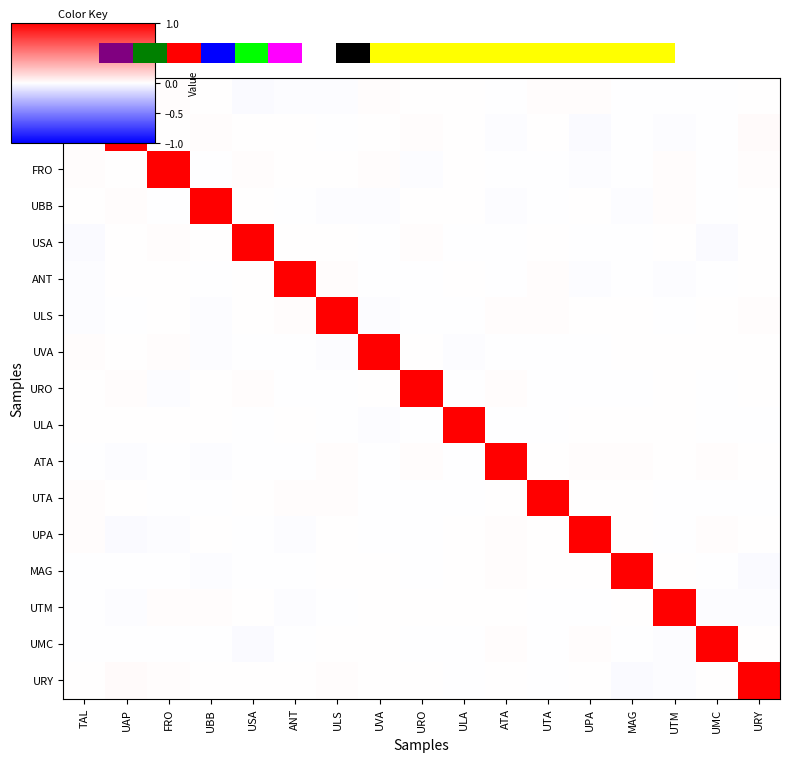

Reading right to left, what are all the values shown in this chart?

TAL: URY=0.0	UMC=-0.0	UTM=-0.0	MAG=-0.0	UPA=0.0	UTA=0.0	ATA=-0.0	ULA=0.0	URO=0.0	UVA=0.0	ULS=-0.0	ANT=-0.0	USA=-0.0	UBB=0.0	FRO=0.0	UAP=0.0	TAL=1.0
UAP: URY=0.0	UMC=-0.0	UTM=-0.0	MAG=-0.0	UPA=-0.0	UTA=0.0	ATA=-0.0	ULA=0.0	URO=0.0	UVA=0.0	ULS=-0.0	ANT=0.0	USA=0.0	UBB=0.0	FRO=0.0	UAP=1.0	TAL=0.0
FRO: URY=0.0	UMC=-0.0	UTM=0.0	MAG=-0.0	UPA=-0.0	UTA=-0.0	ATA=-0.0	ULA=0.0	URO=-0.0	UVA=0.0	ULS=0.0	ANT=0.0	USA=0.0	UBB=-0.0	FRO=1.0	UAP=0.0	TAL=0.0
UBB: URY=0.0	UMC=-0.0	UTM=0.0	MAG=-0.0	UPA=0.0	UTA=-0.0	ATA=-0.0	ULA=0.0	URO=0.0	UVA=-0.0	ULS=-0.0	ANT=-0.0	USA=0.0	UBB=1.0	FRO=-0.0	UAP=0.0	TAL=0.0
USA: URY=0.0	UMC=-0.0	UTM=0.0	MAG=-0.0	UPA=-0.0	UTA=0.0	ATA=-0.0	ULA=-0.0	URO=0.0	UVA=-0.0	ULS=0.0	ANT=0.0	USA=1.0	UBB=0.0	FRO=0.0	UAP=0.0	TAL=-0.0
ANT: URY=0.0	UMC=-0.0	UTM=-0.0	MAG=-0.0	UPA=-0.0	UTA=0.0	ATA=-0.0	ULA=0.0	URO=-0.0	UVA=-0.0	ULS=0.0	ANT=1.0	USA=0.0	UBB=-0.0	FRO=0.0	UAP=0.0	TAL=-0.0
ULS: URY=0.0	UMC=0.0	UTM=-0.0	MAG=0.0	UPA=0.0	UTA=0.0	ATA=0.0	ULA=-0.0	URO=-0.0	UVA=-0.0	ULS=1.0	ANT=0.0	USA=0.0	UBB=-0.0	FRO=0.0	UAP=-0.0	TAL=-0.0
UVA: URY=0.0	UMC=0.0	UTM=0.0	MAG=0.0	UPA=-0.0	UTA=-0.0	ATA=-0.0	ULA=-0.0	URO=0.0	UVA=1.0	ULS=-0.0	ANT=-0.0	USA=-0.0	UBB=-0.0	FRO=0.0	UAP=0.0	TAL=0.0
URO: URY=0.0	UMC=-0.0	UTM=0.0	MAG=-0.0	UPA=-0.0	UTA=-0.0	ATA=0.0	ULA=-0.0	URO=1.0	UVA=0.0	ULS=-0.0	ANT=-0.0	USA=0.0	UBB=0.0	FRO=-0.0	UAP=0.0	TAL=0.0
ULA: URY=-0.0	UMC=-0.0	UTM=0.0	MAG=0.0	UPA=0.0	UTA=-0.0	ATA=-0.0	ULA=1.0	URO=-0.0	UVA=-0.0	ULS=-0.0	ANT=0.0	USA=-0.0	UBB=0.0	FRO=0.0	UAP=0.0	TAL=0.0
ATA: URY=0.0	UMC=0.0	UTM=0.0	MAG=0.0	UPA=0.0	UTA=0.0	ATA=1.0	ULA=-0.0	URO=0.0	UVA=-0.0	ULS=0.0	ANT=-0.0	USA=-0.0	UBB=-0.0	FRO=-0.0	UAP=-0.0	TAL=-0.0
UTA: URY=-0.0	UMC=-0.0	UTM=-0.0	MAG=0.0	UPA=0.0	UTA=1.0	ATA=0.0	ULA=-0.0	URO=-0.0	UVA=-0.0	ULS=0.0	ANT=0.0	USA=0.0	UBB=-0.0	FRO=-0.0	UAP=0.0	TAL=0.0
UPA: URY=0.0	UMC=0.0	UTM=-0.0	MAG=0.0	UPA=1.0	UTA=0.0	ATA=0.0	ULA=0.0	URO=-0.0	UVA=-0.0	ULS=0.0	ANT=-0.0	USA=-0.0	UBB=0.0	FRO=-0.0	UAP=-0.0	TAL=0.0
MAG: URY=-0.0	UMC=-0.0	UTM=0.0	MAG=1.0	UPA=0.0	UTA=0.0	ATA=0.0	ULA=0.0	URO=-0.0	UVA=0.0	ULS=0.0	ANT=-0.0	USA=-0.0	UBB=-0.0	FRO=-0.0	UAP=-0.0	TAL=-0.0
UTM: URY=-0.0	UMC=-0.0	UTM=1.0	MAG=0.0	UPA=-0.0	UTA=-0.0	ATA=0.0	ULA=0.0	URO=0.0	UVA=0.0	ULS=-0.0	ANT=-0.0	USA=0.0	UBB=0.0	FRO=0.0	UAP=-0.0	TAL=-0.0
UMC: URY=0.0	UMC=1.0	UTM=-0.0	MAG=-0.0	UPA=0.0	UTA=-0.0	ATA=0.0	ULA=-0.0	URO=-0.0	UVA=0.0	ULS=0.0	ANT=-0.0	USA=-0.0	UBB=-0.0	FRO=-0.0	UAP=-0.0	TAL=-0.0
URY: URY=1.0	UMC=0.0	UTM=-0.0	MAG=-0.0	UPA=0.0	UTA=-0.0	ATA=0.0	ULA=-0.0	URO=0.0	UVA=0.0	ULS=0.0	ANT=0.0	USA=0.0	UBB=0.0	FRO=0.0	UAP=0.0	TAL=0.0